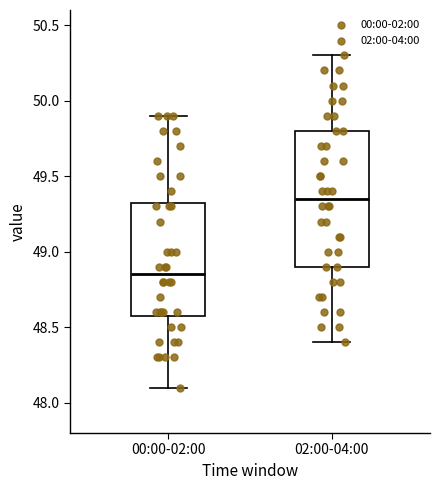

Comparing the boxes themselves (not the whiskers), which one is the tallest?

02:00-04:00